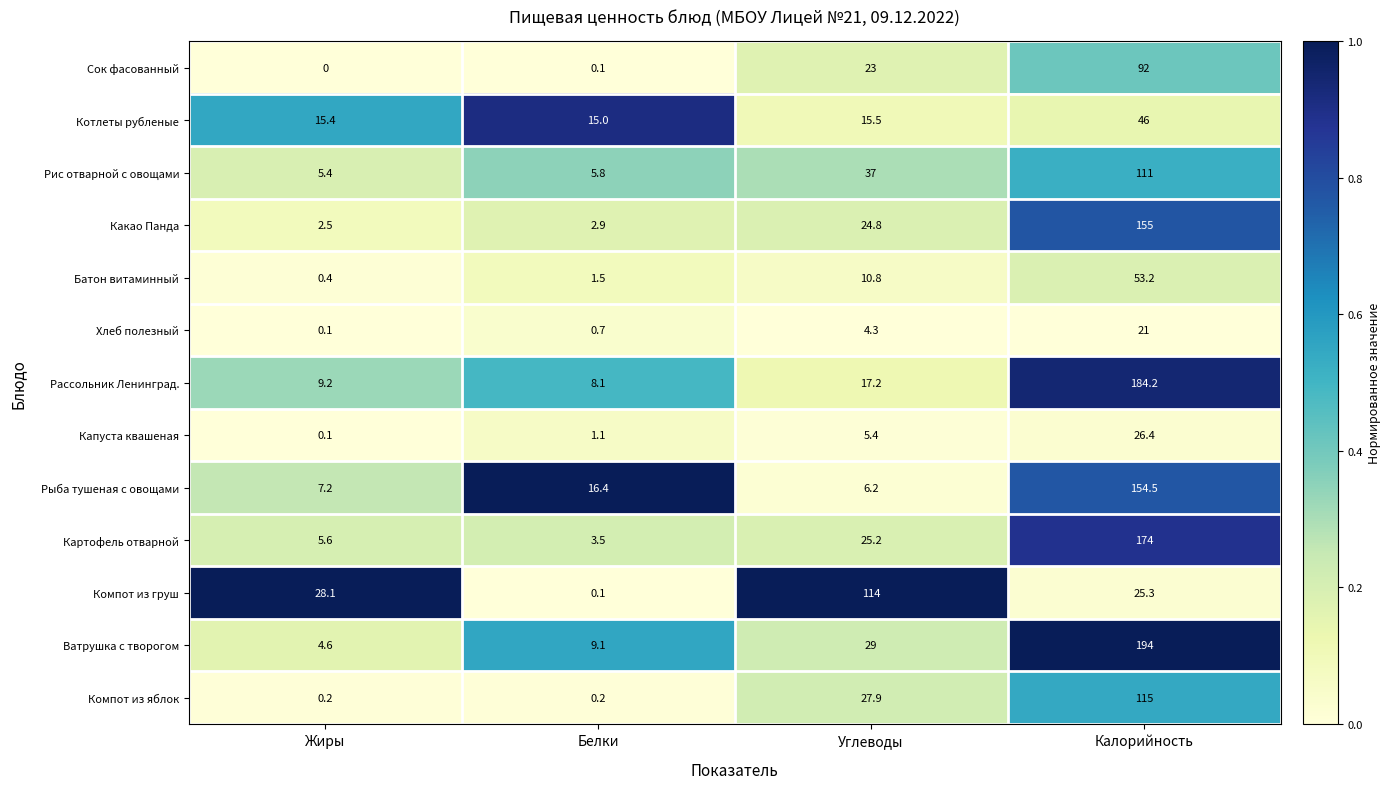

List the series in order of their peak value, highest first.

Ватрушка с творогом, Рассольник Ленинград., Картофель отварной, Какао Панда, Рыба тушеная с овощами, Компот из яблок, Компот из груш, Рис отварной с овощами, Сок фасованный, Батон витаминный, Котлеты рубленые, Капуста квашеная, Хлеб полезный